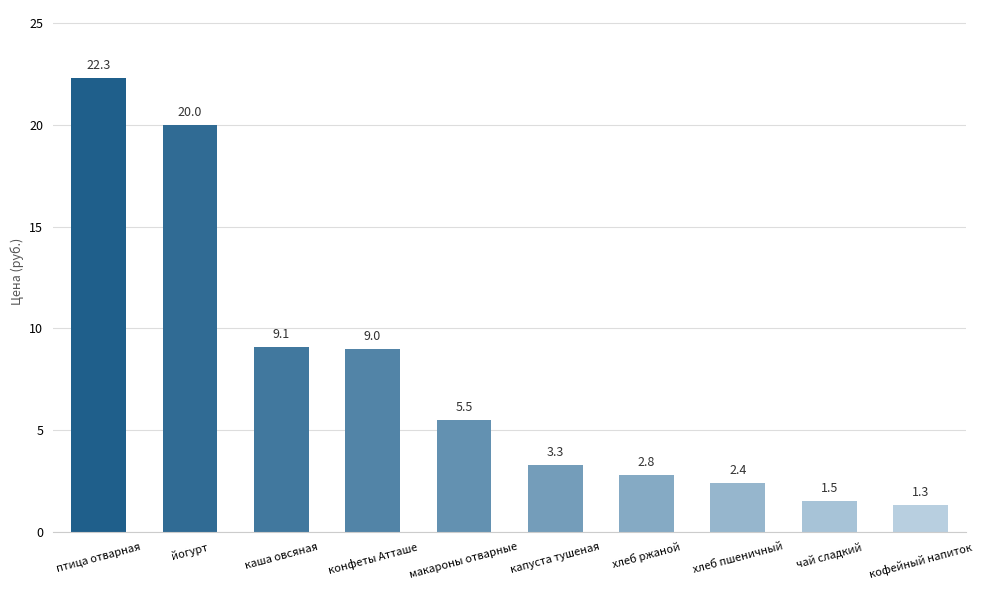

What is the approximate value at капуста тушеная?

3.3